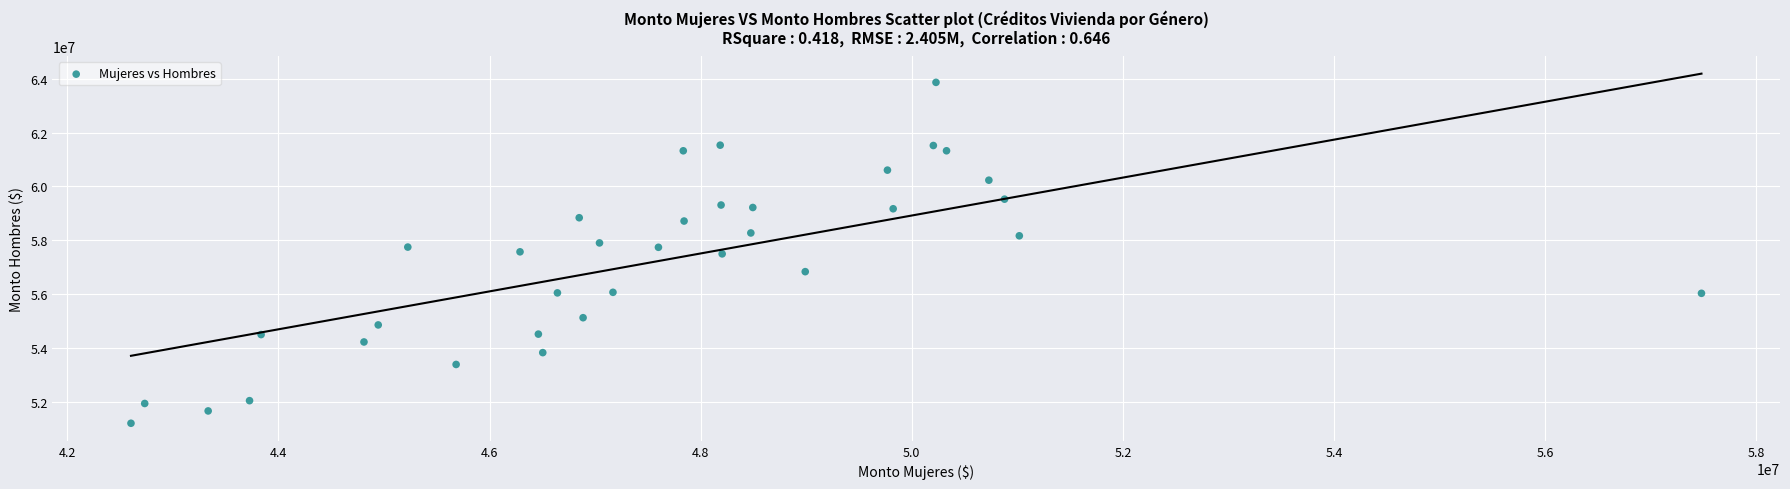

What is the range of Y values (max minus min)?

12676446.9